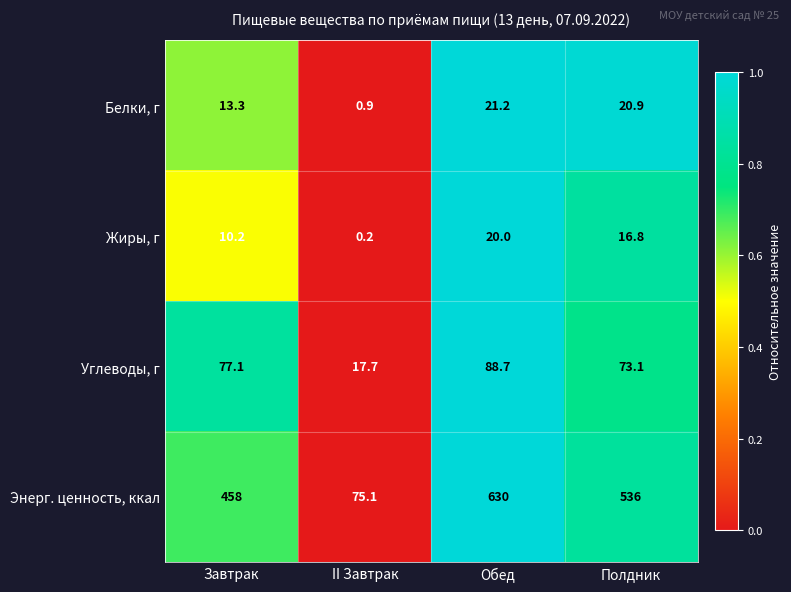

What is the difference between the highest and lowest values at Завтрак?

447.8